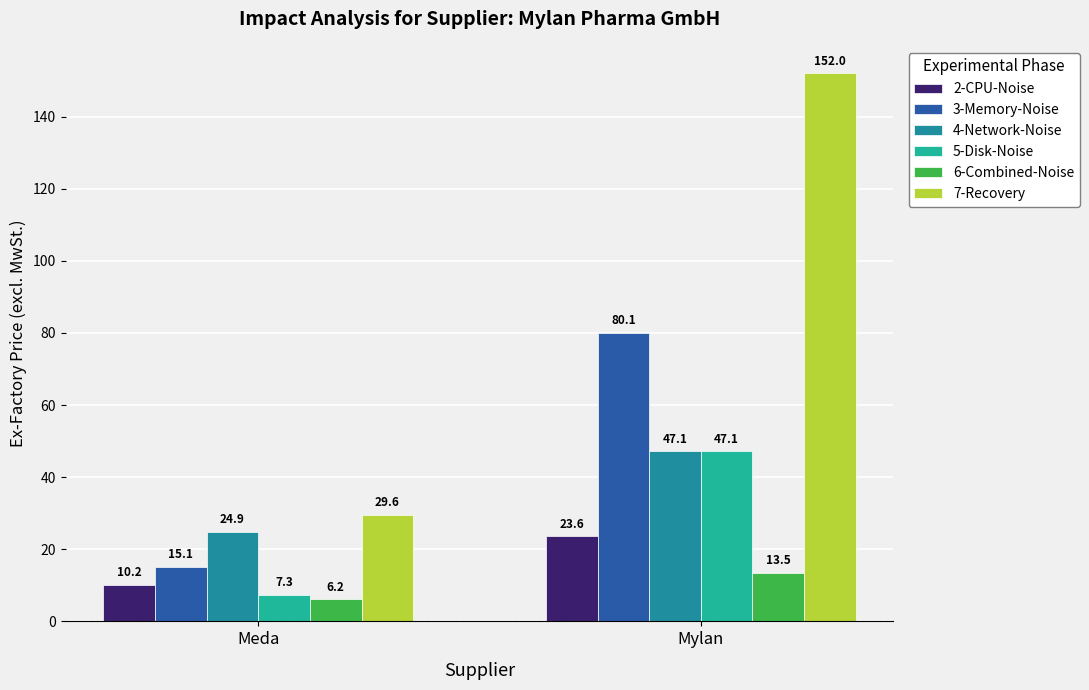

At which label is 7-Recovery closest to 90?

Meda